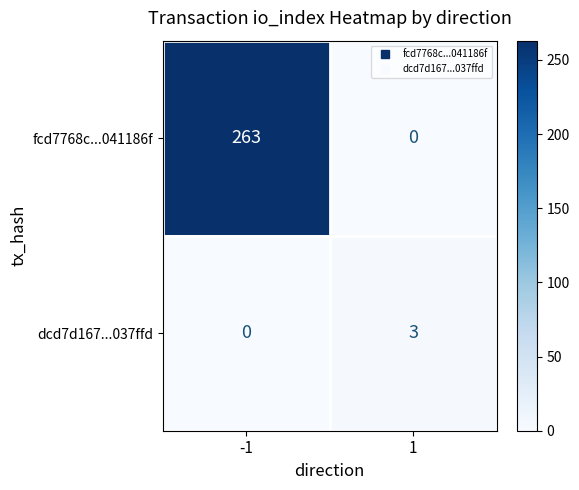

What is the maximum value for fcd7768c...041186f?

263